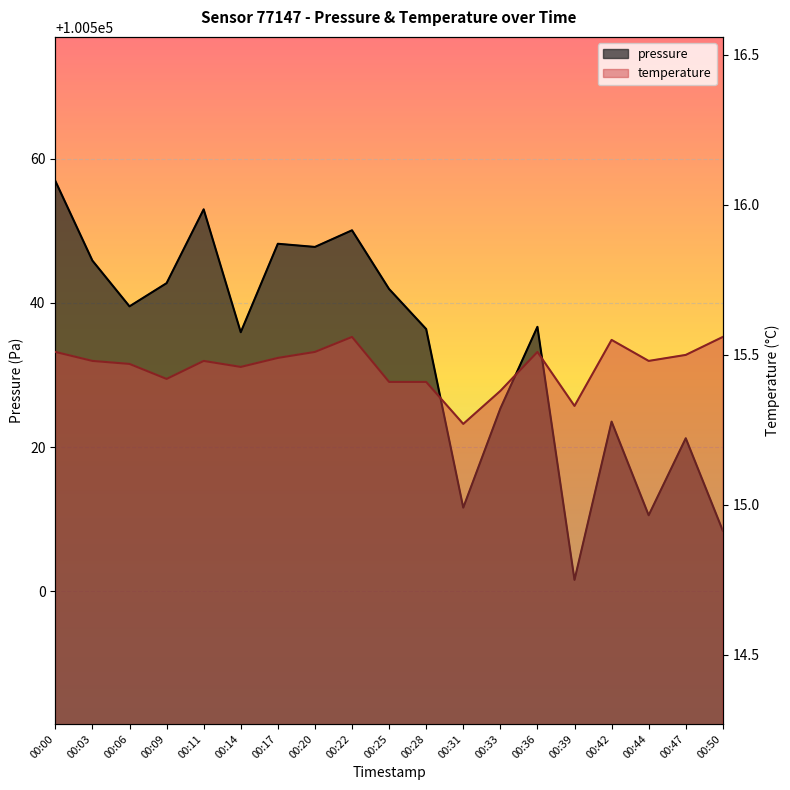

Rank the series by their average value, from lowest to highest.

temperature, pressure